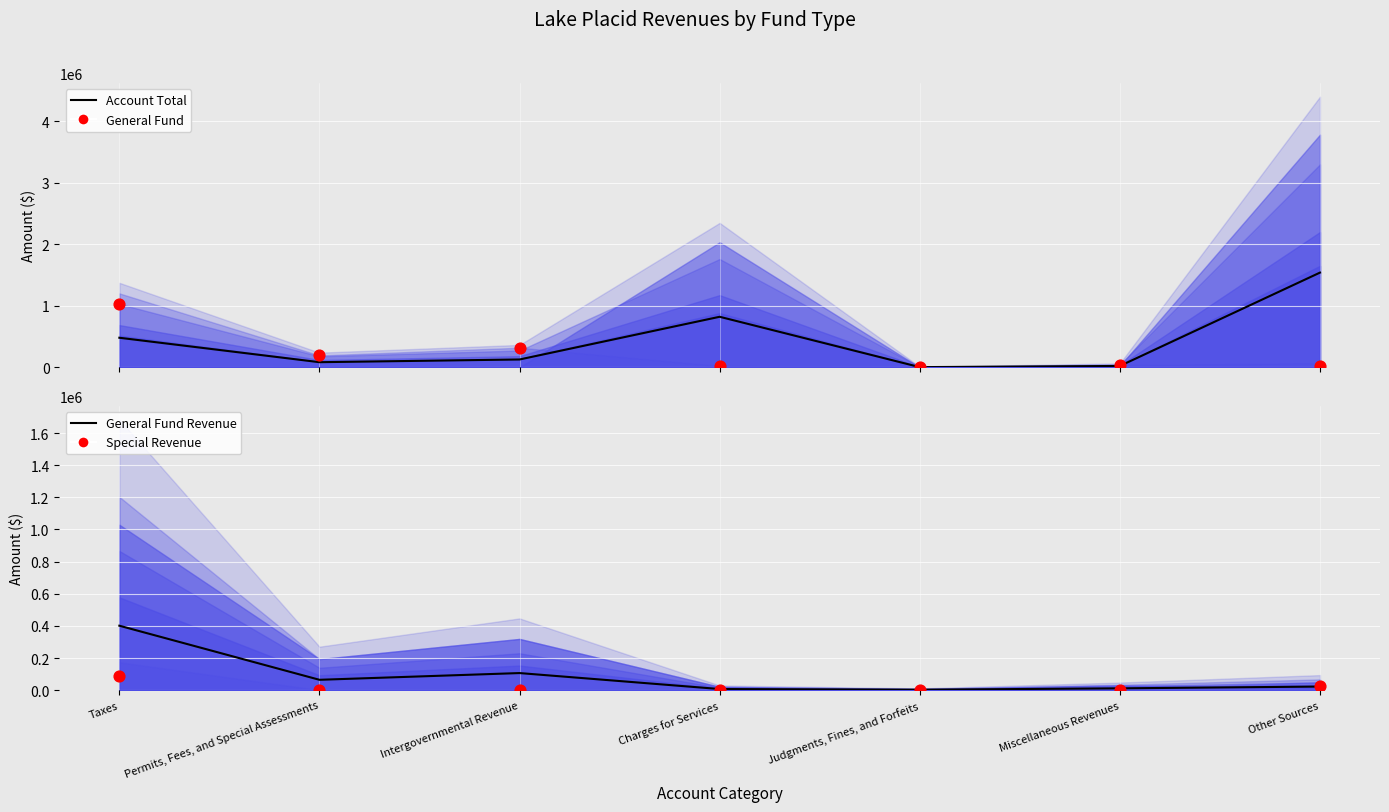

At how many categories does at least one series exceed 78075?

5